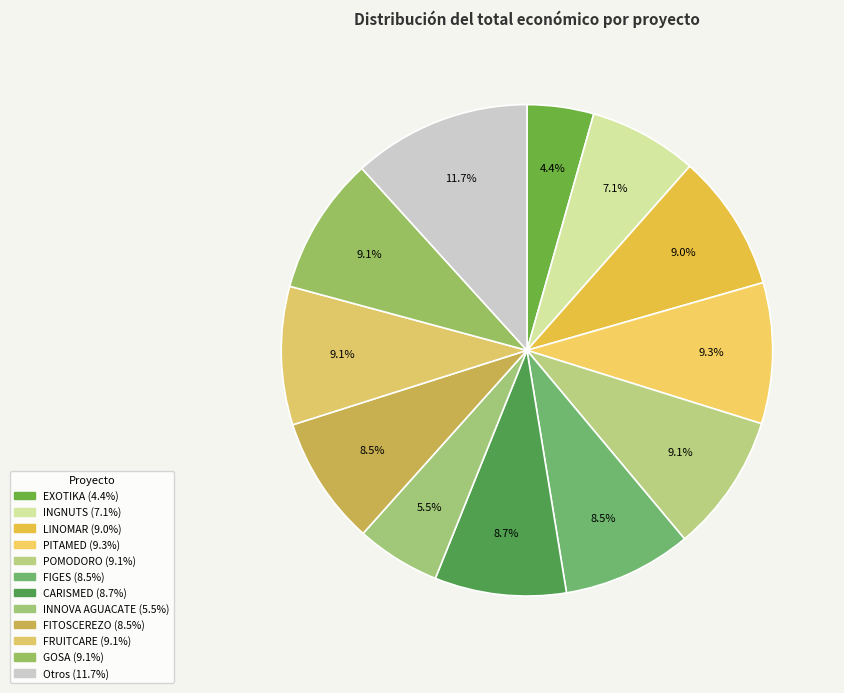

How many slices are in this pie chart?

12